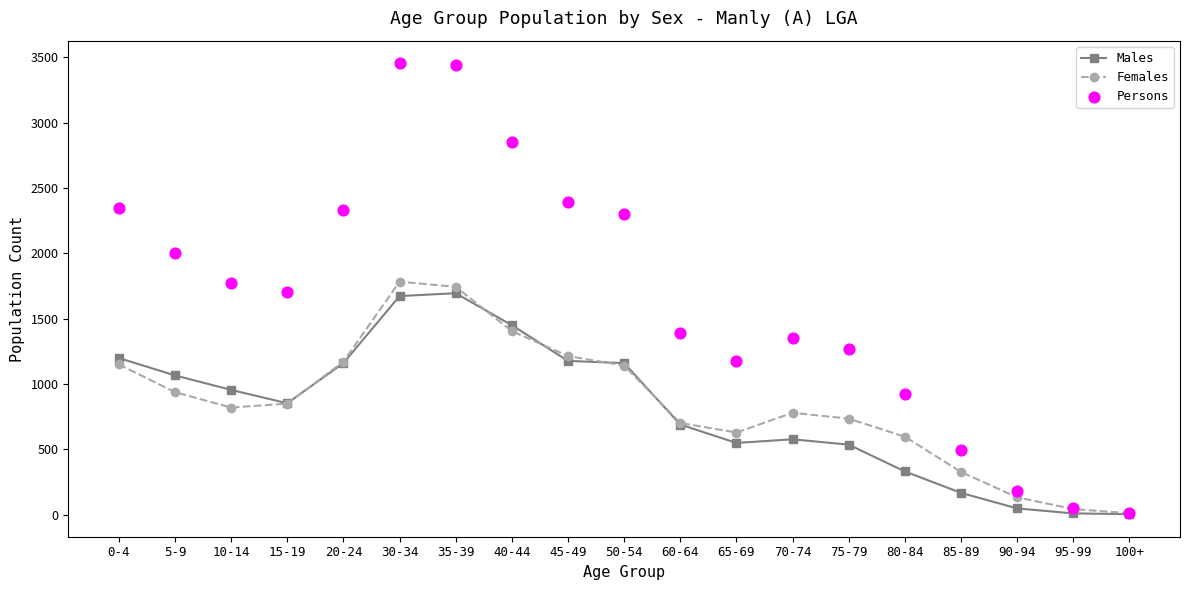

Which series has the largest total across all categories?

Persons